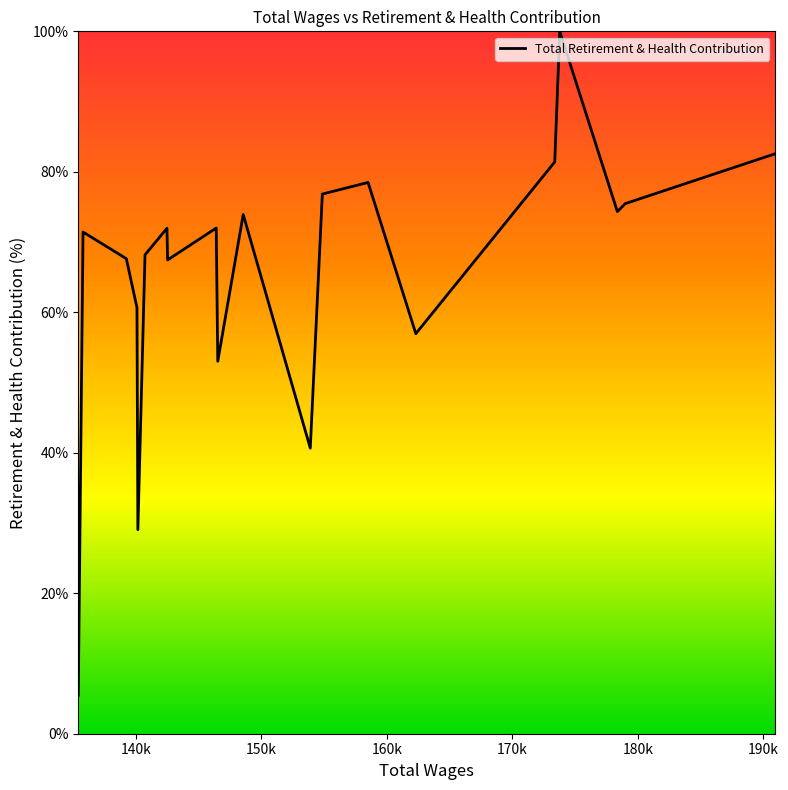

What is the minimum value shown in the chart?

5.5